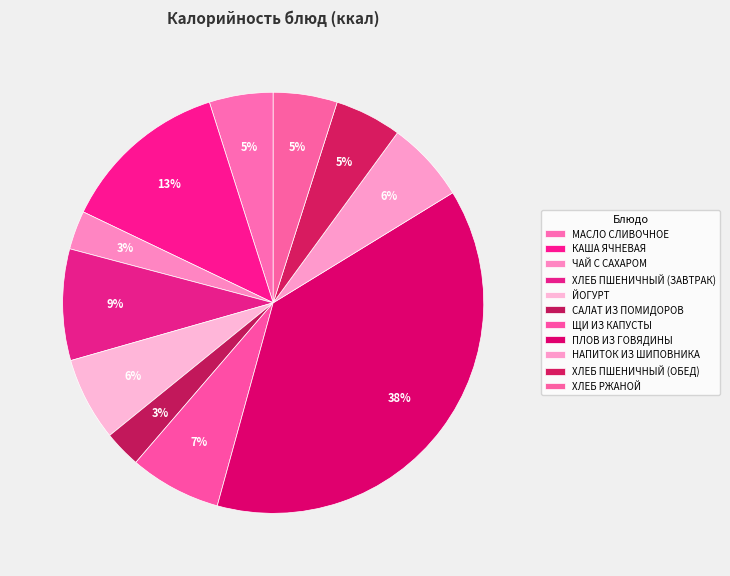

Which slice is the smallest?

САЛАТ ИЗ ПОМИДОРОВ